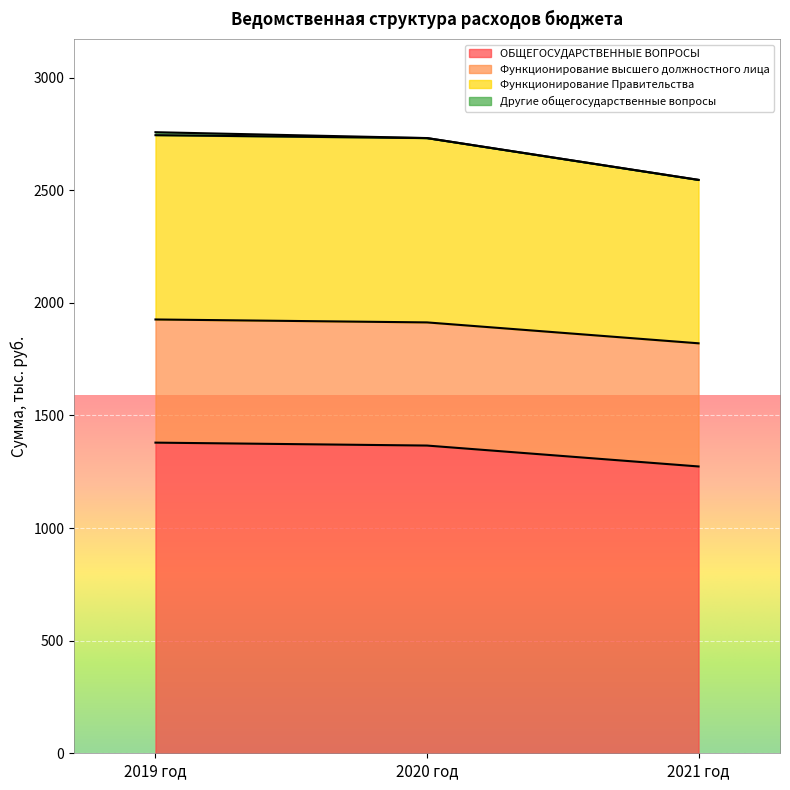

Which category has the lowest value in the ОБЩЕГОСУДАРСТВЕННЫЕ ВОПРОСЫ series?

2021 год